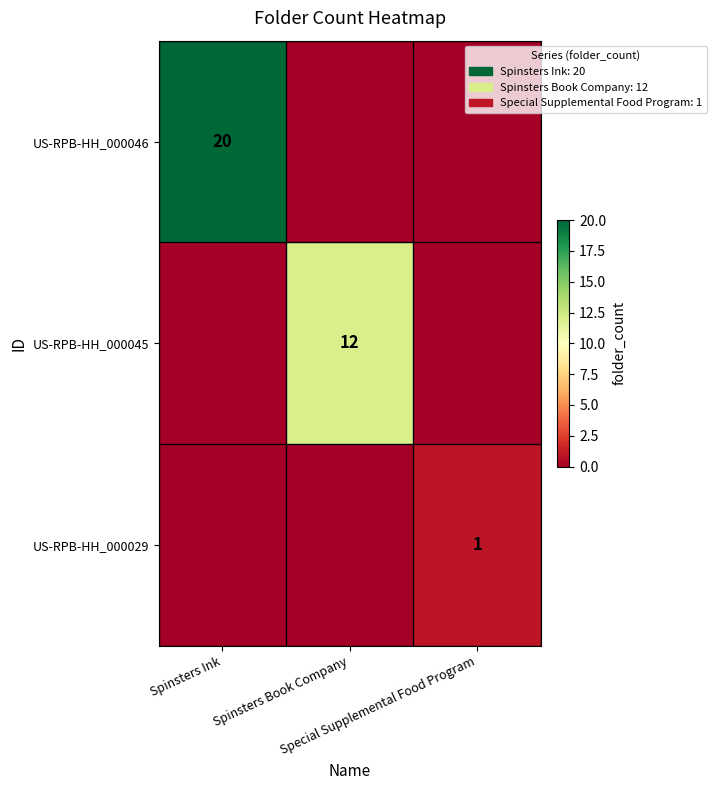

Which series has the widest spread of values?

US-RPB-HH_000046